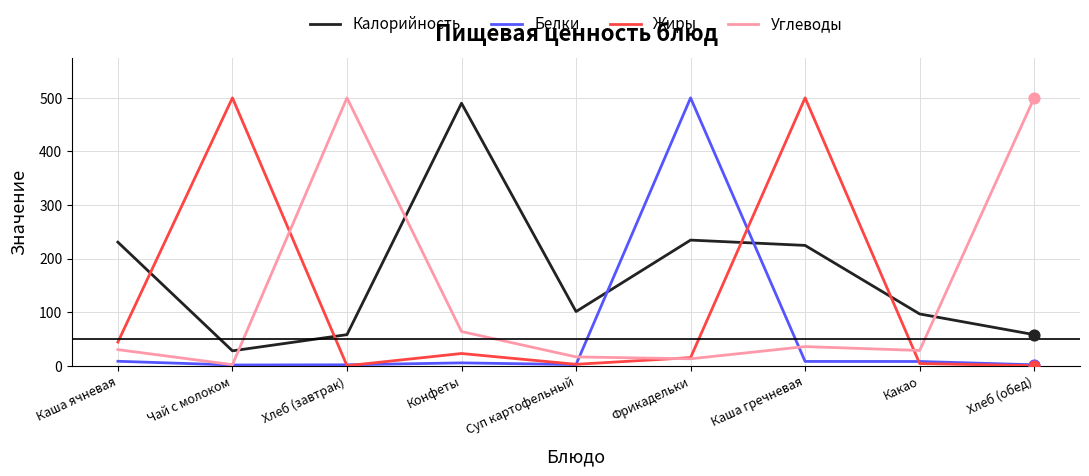

Which series has the largest total across all categories?

Калорийность